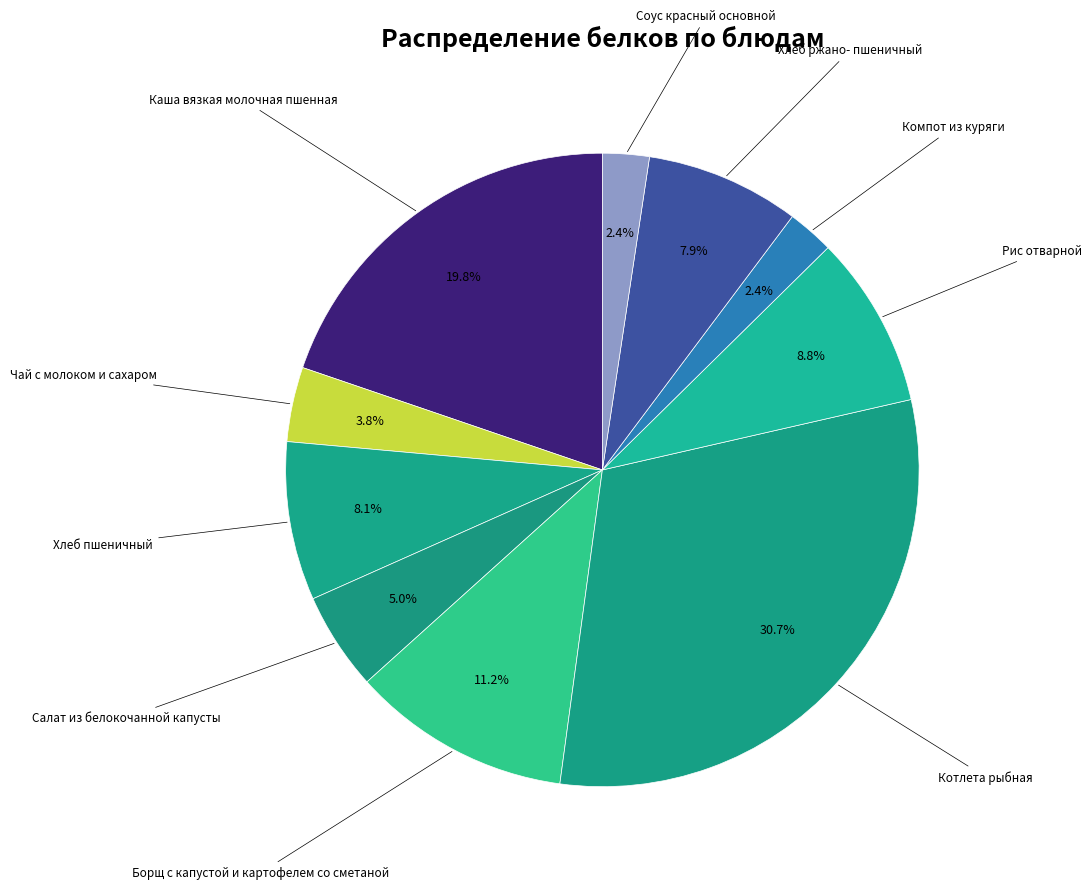

How many slices are in this pie chart?

10